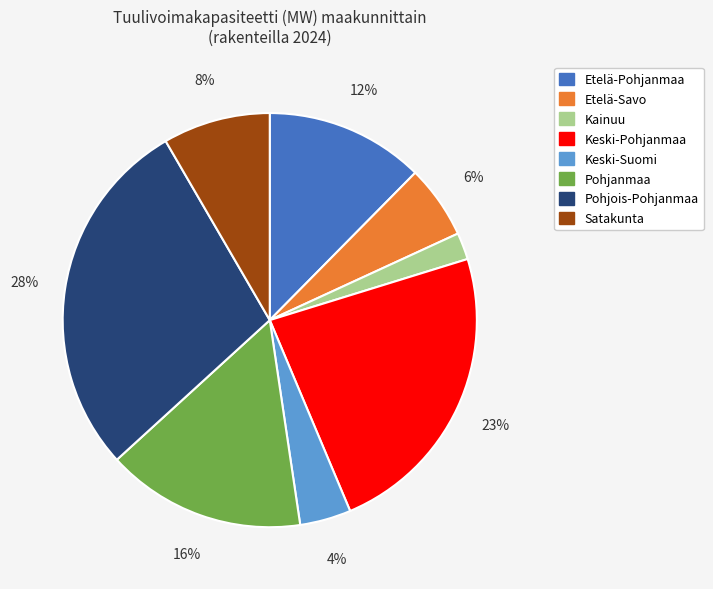

Count the number of slices in the pie.

8